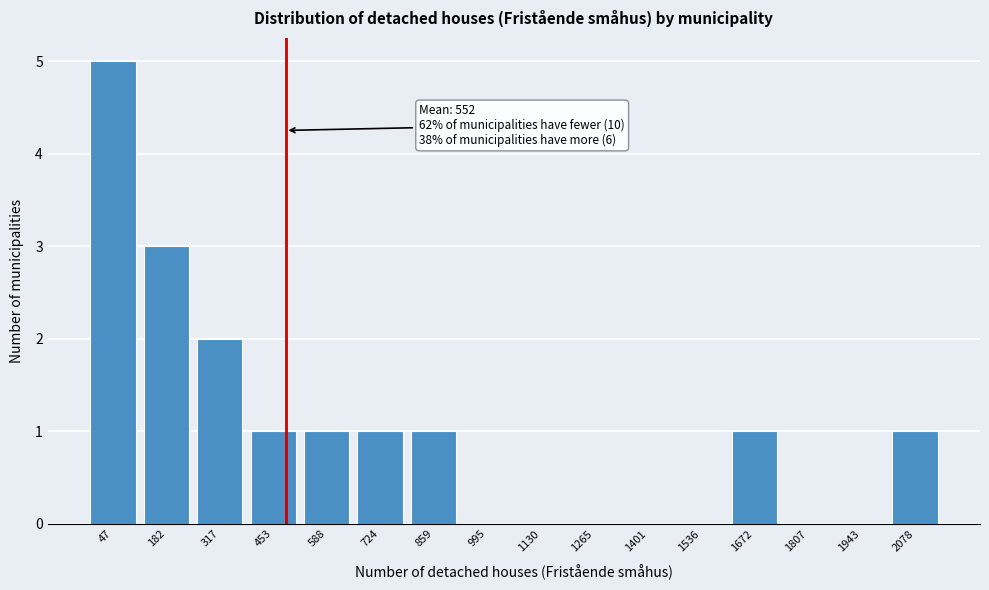

Reading left to right, transcribe all the data shown in this chart.

47=5	182=3	317=2	453=1	588=1	724=1	859=1	995=0	1130=0	1265=0	1401=0	1536=0	1672=1	1807=0	1943=0	2078=1